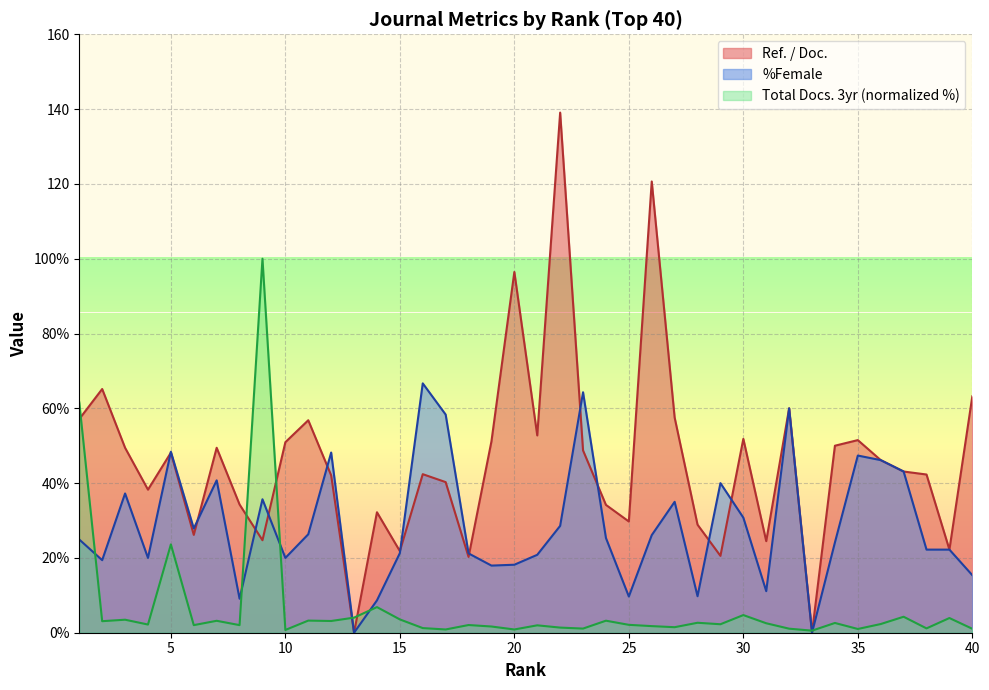

True or false: Total Docs. (3years) and %Female intersect in this chart.

True